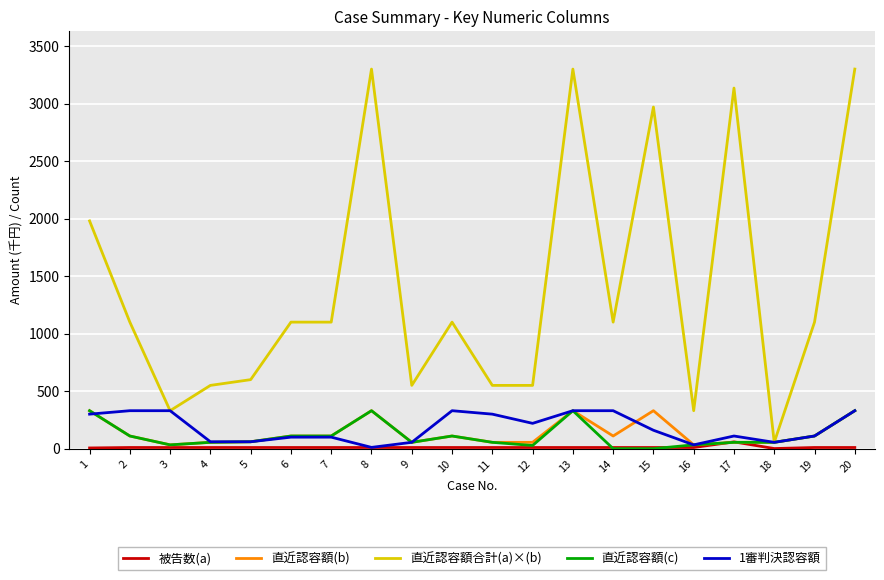

The 直近認容額(c) series shows 110.0 at 6. True or false?

True